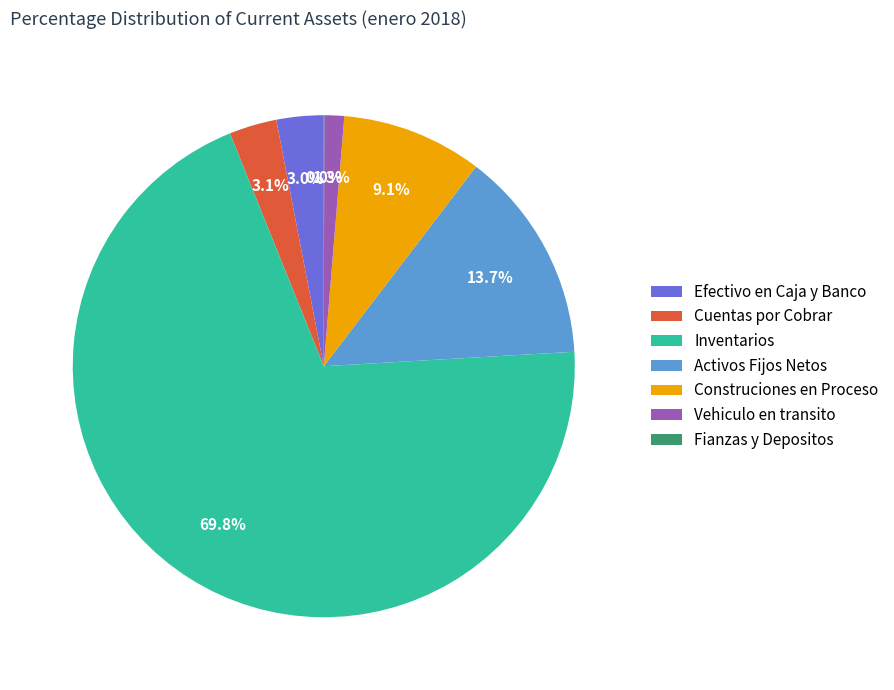

What is the total percentage of Activos Fijos Netos and Inventarios?

83.5%